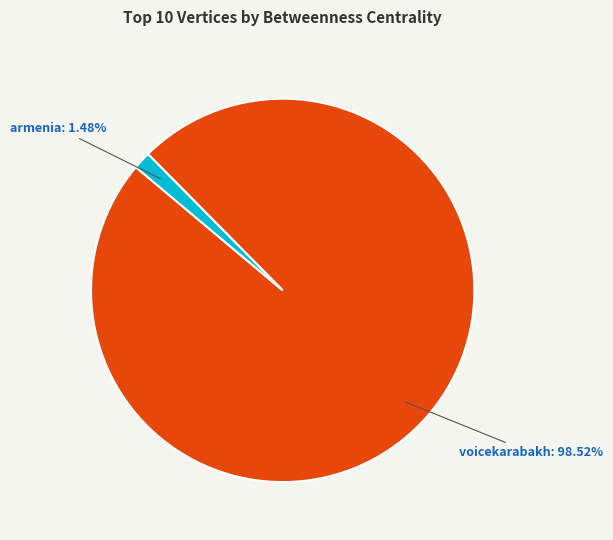

Which category has the smallest portion of the pie?

armenia